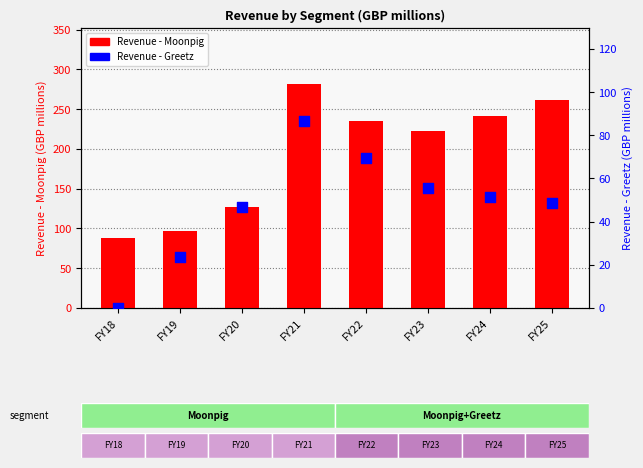

Which series has the largest total across all categories?

Revenue - Moonpig